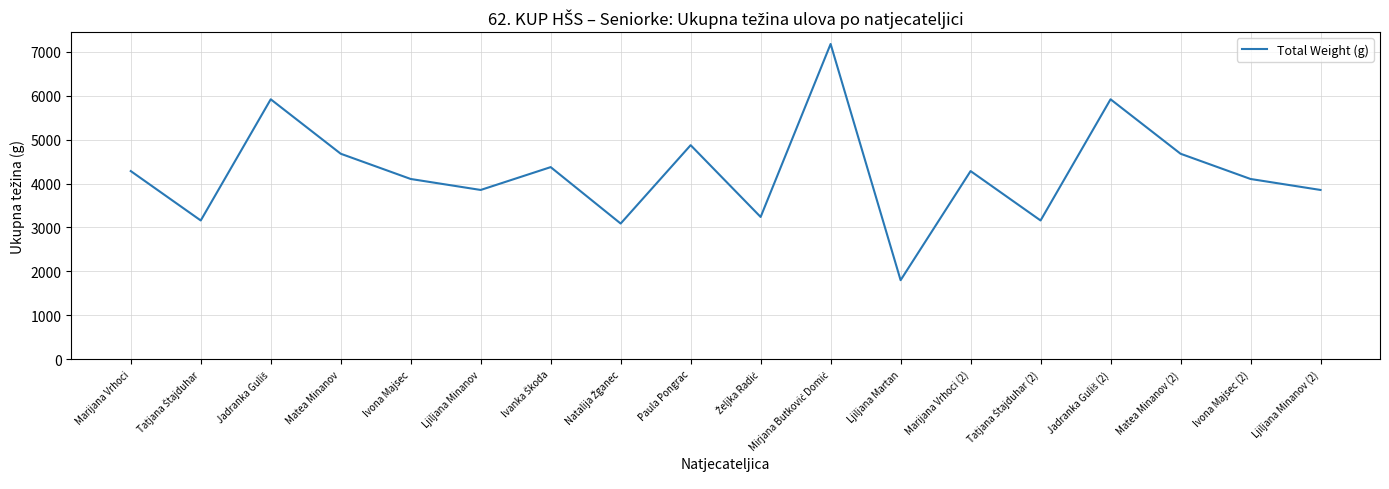

Does the chart have visible grid lines?

Yes